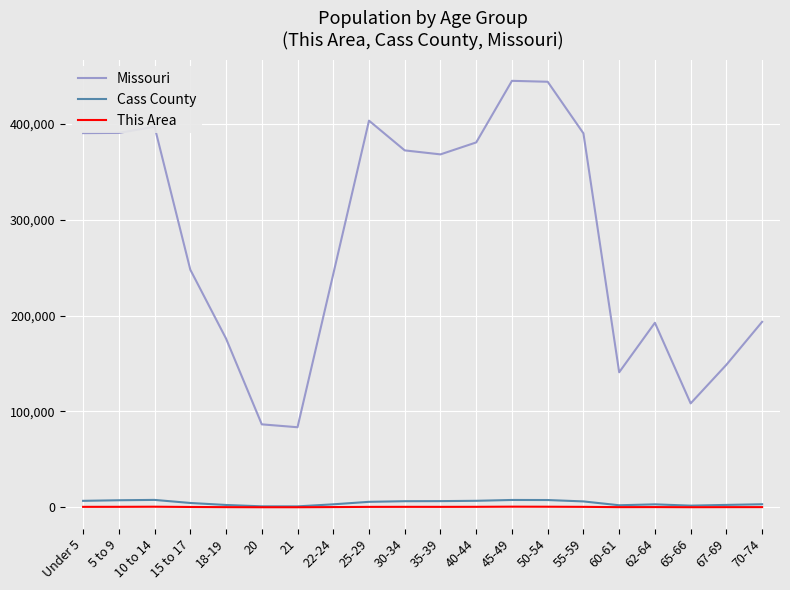

Does the chart have visible grid lines?

Yes